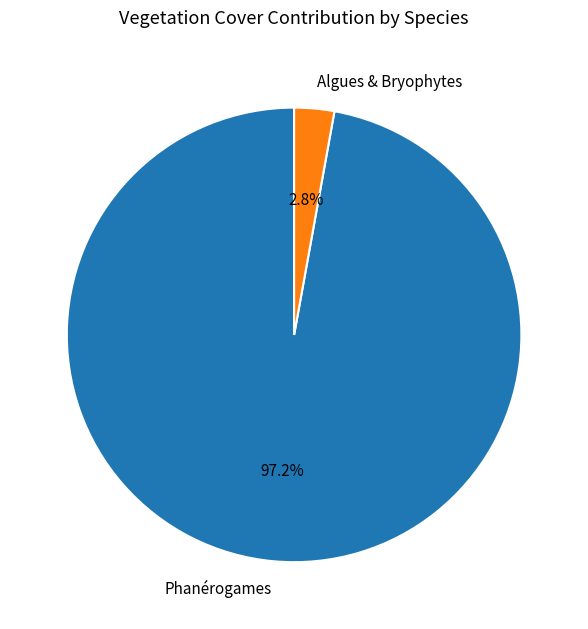

Do Phanérogames and Algues & Bryophytes together represent more than half of the pie?

Yes